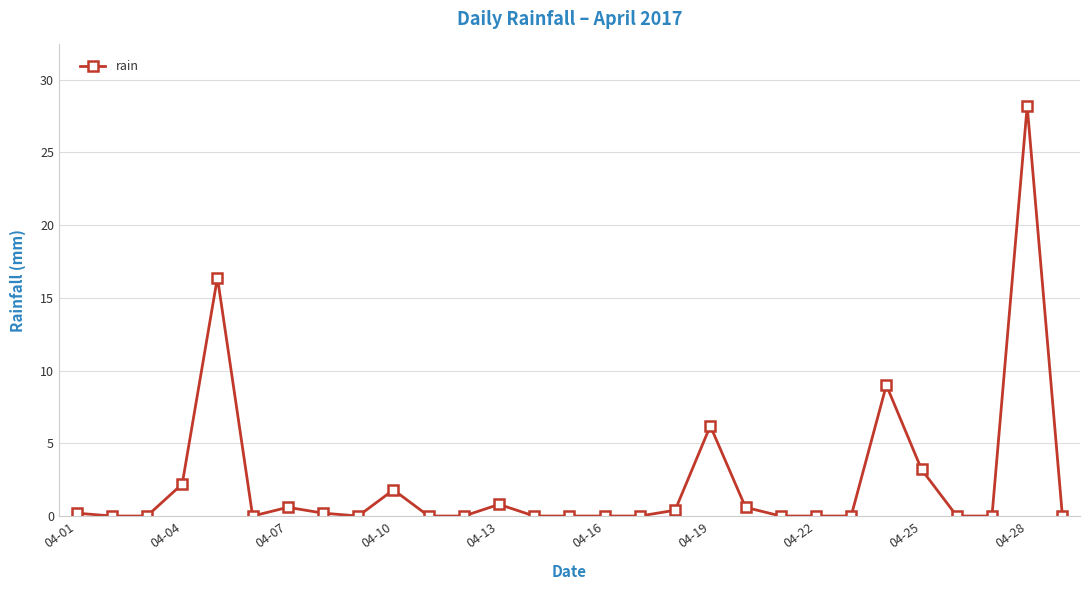

What is the maximum value shown in the chart?

28.2